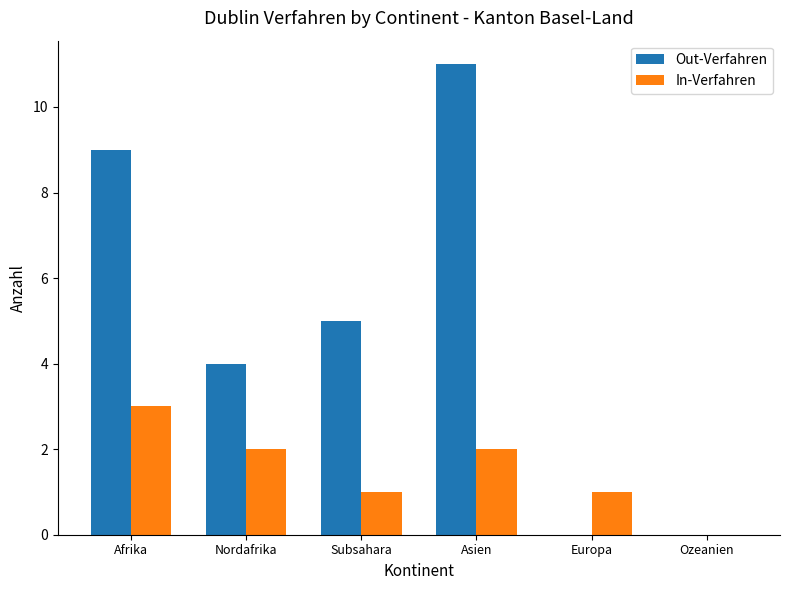

At which category is the sum across all series the highest?

Asien